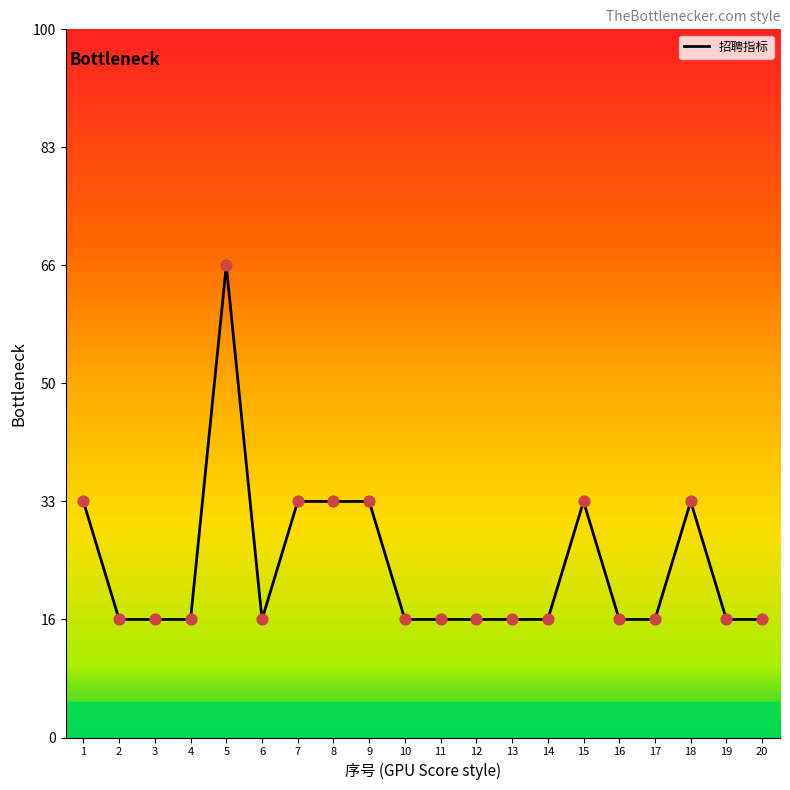

Approximately how many times larger is the value at 6 compared to 19?

1.0